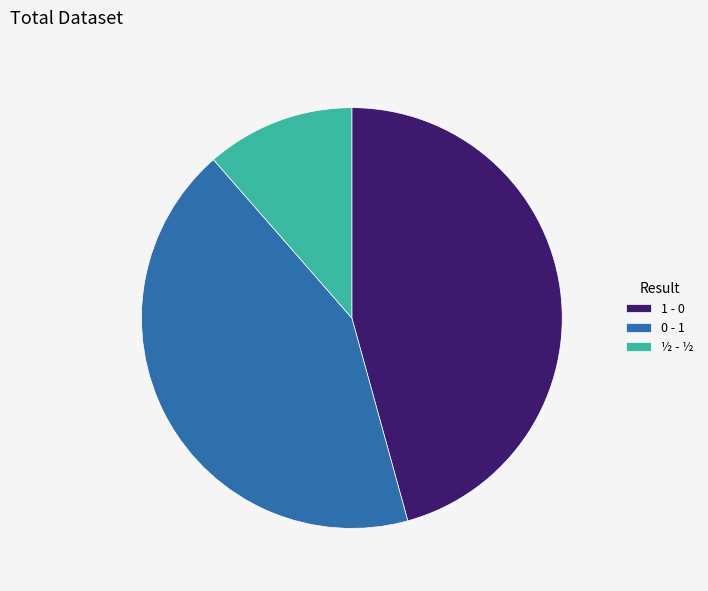

Rank the categories by value from highest to lowest.

1 - 0, 0 - 1, ½ - ½